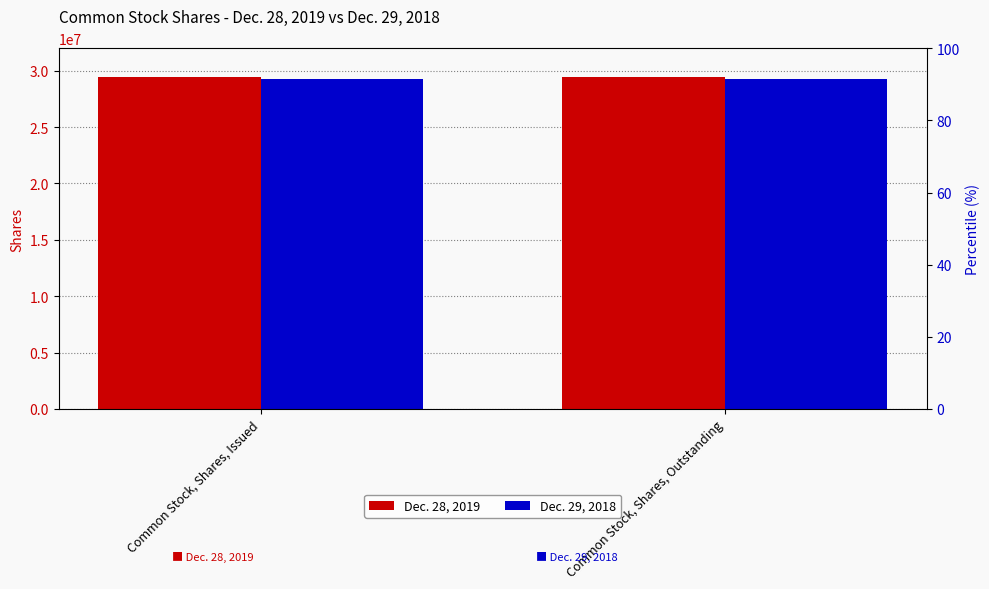

Reading left to right, what are all the values shown in this chart?

Dec. 28, 2019: Common Stock, Shares, Issued=29457228	Common Stock, Shares, Outstanding=29457228
Dec. 29, 2018: Common Stock, Shares, Issued=29296939	Common Stock, Shares, Outstanding=29296939